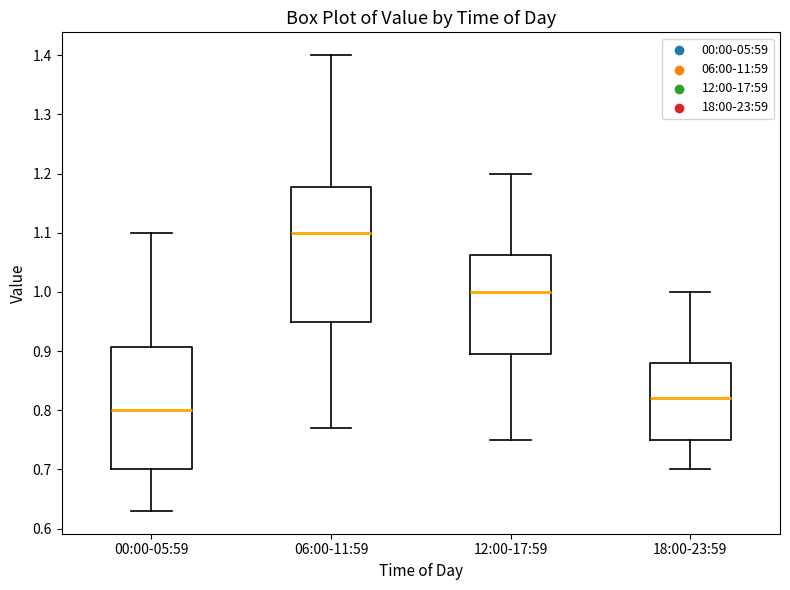

Comparing the boxes themselves (not the whiskers), which one is the tallest?

06:00-11:59